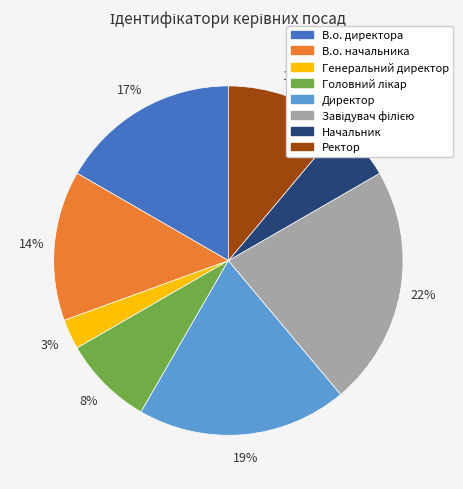

Is there a majority slice in this chart?

No